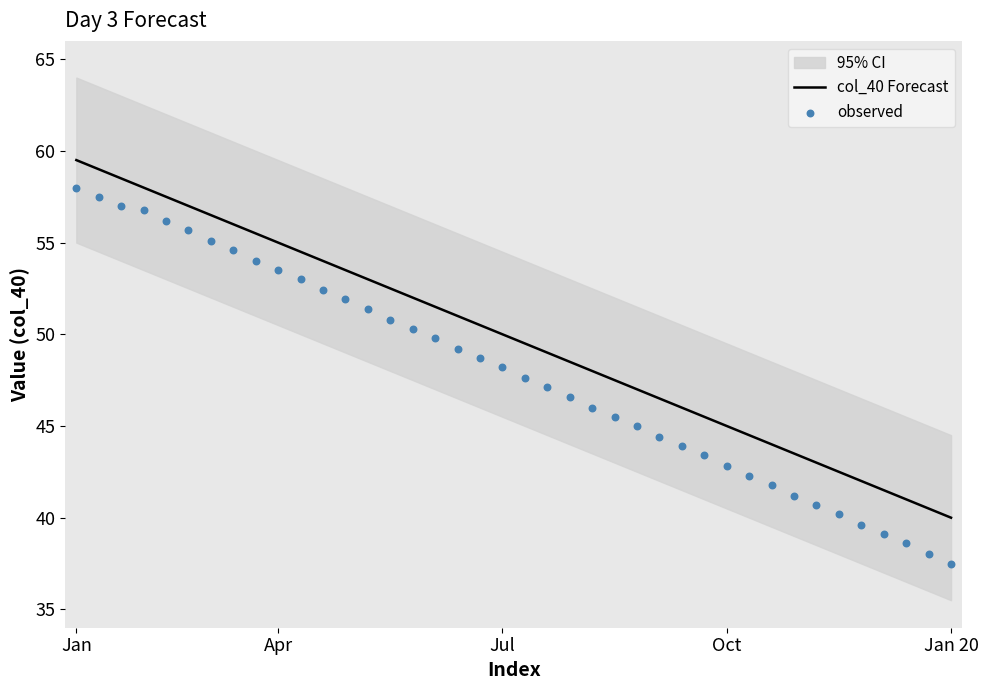

Which series has the widest spread of Y values?

observed